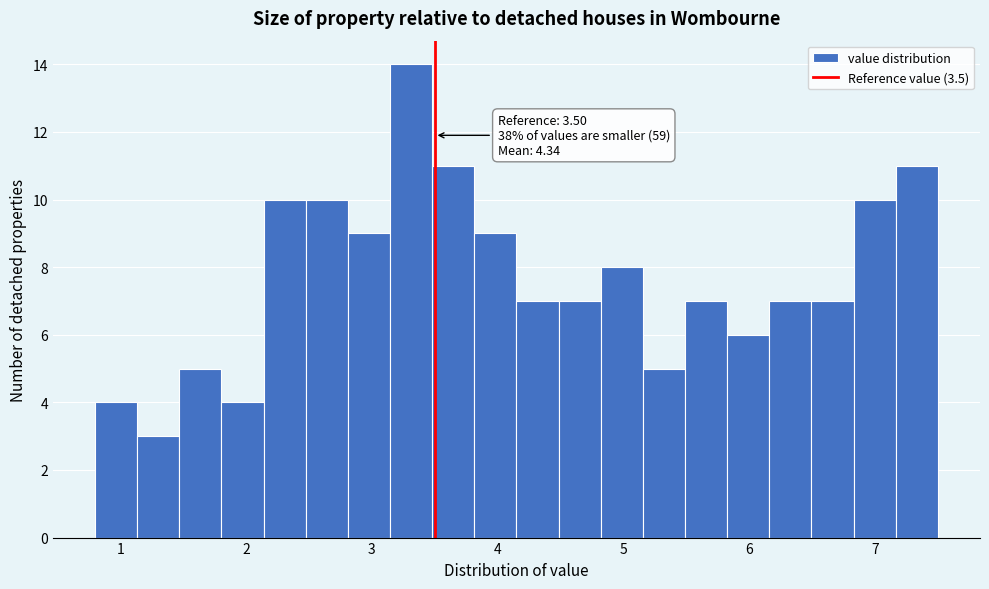

Around what value on the x-axis is the tallest bar? Give the approximate position of its centre, as read against the axis.

3.3